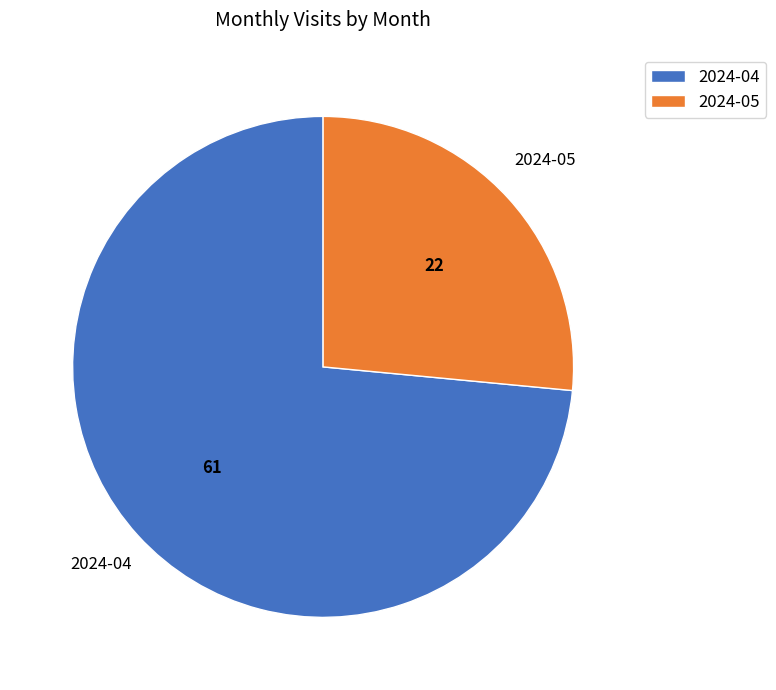

True or false: 2024-05 accounts for 17% of the total.

False